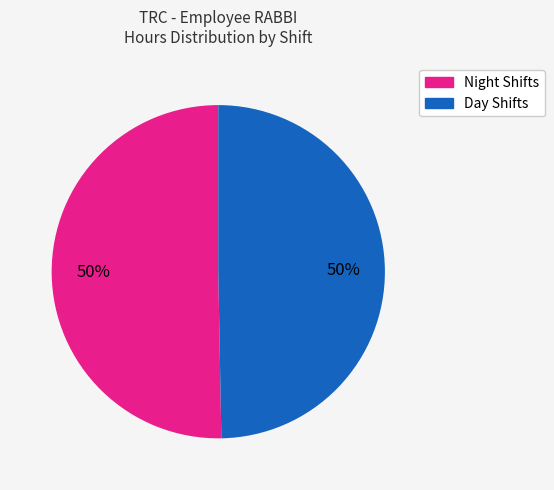

How many segments does this pie chart have?

2